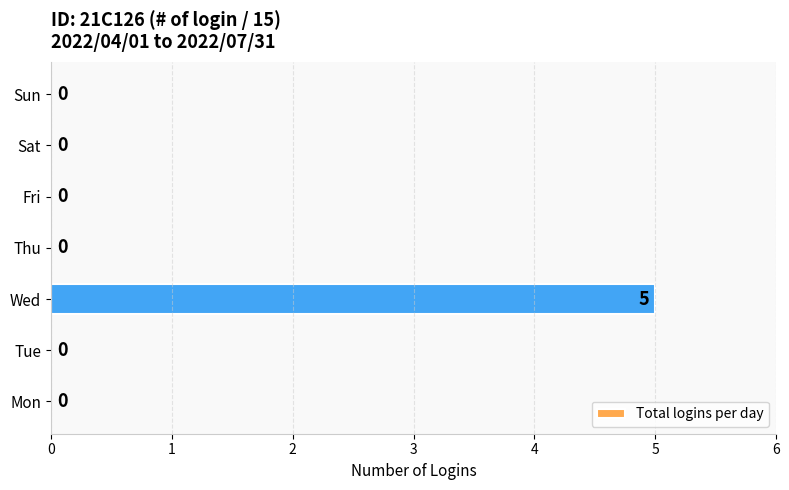

Count the number of data series in this chart.

1